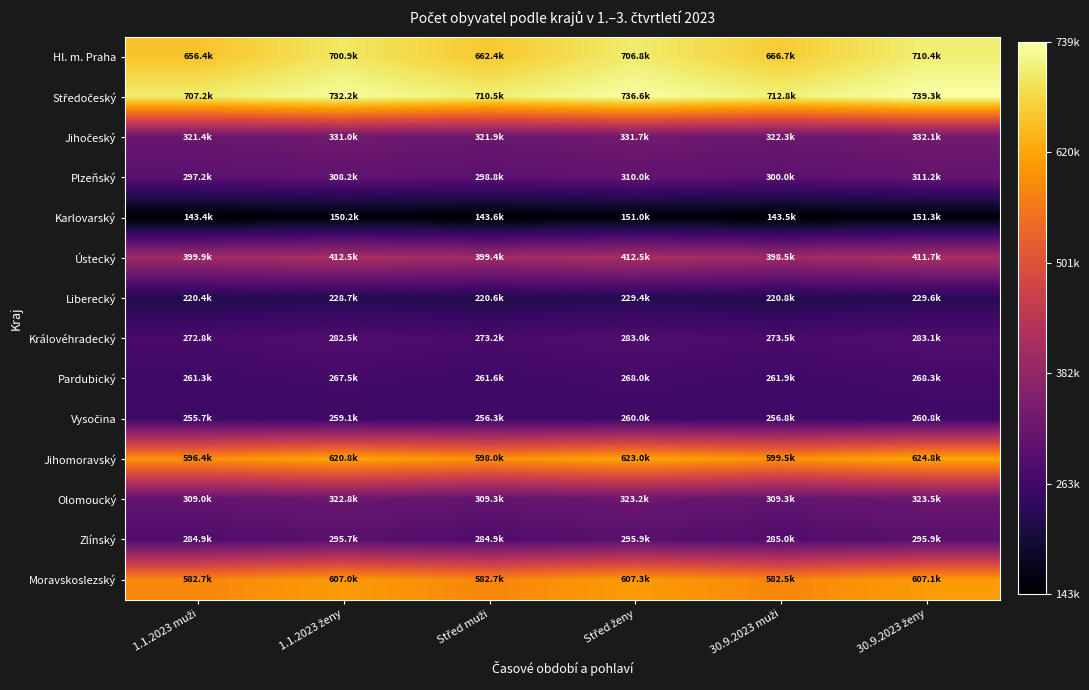

Rank the series at Střed ženy from lowest to highest value.

Karlovarský, Liberecký, Vysočina, Pardubický, Královéhradecký, Zlínský, Plzeňský, Olomoucký, Jihočeský, Ústecký, Moravskoslezský, Jihomoravský, Hl. m. Praha, Středočeský